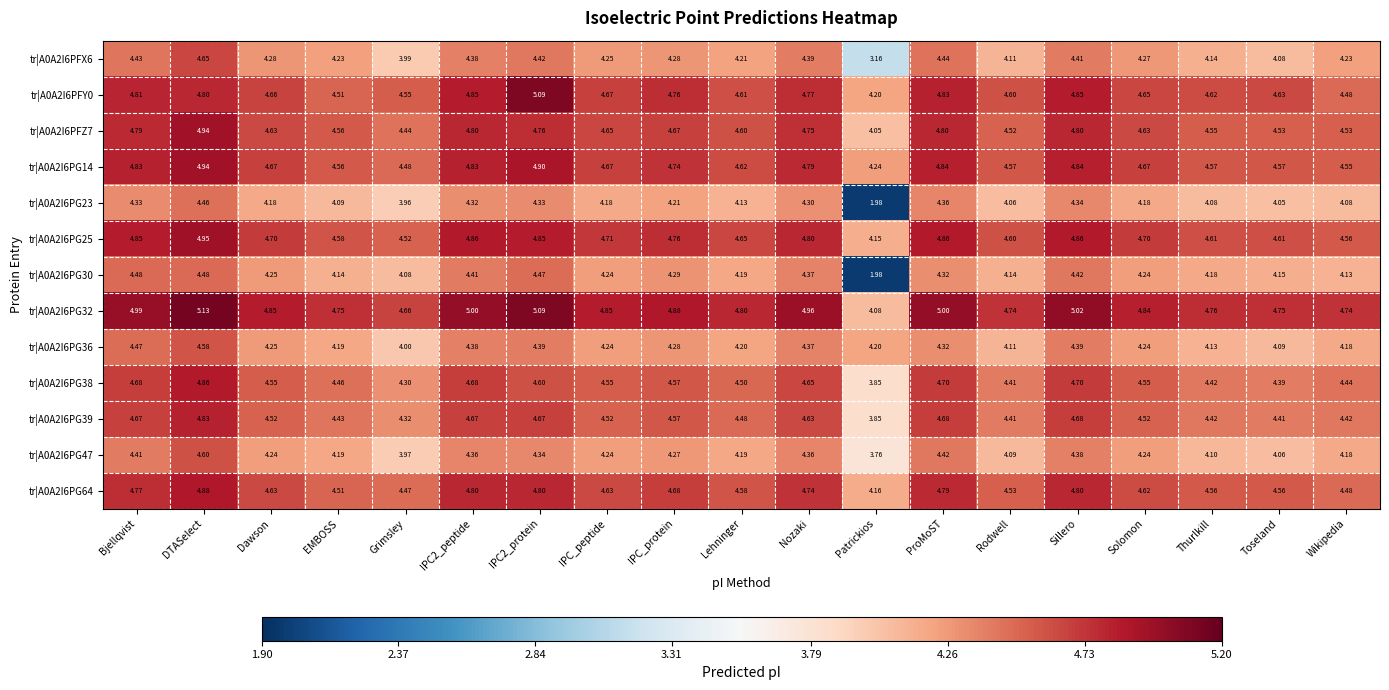

At which label does tr|A0A2I6PFX6 first exceed 4?

Bjellqvist